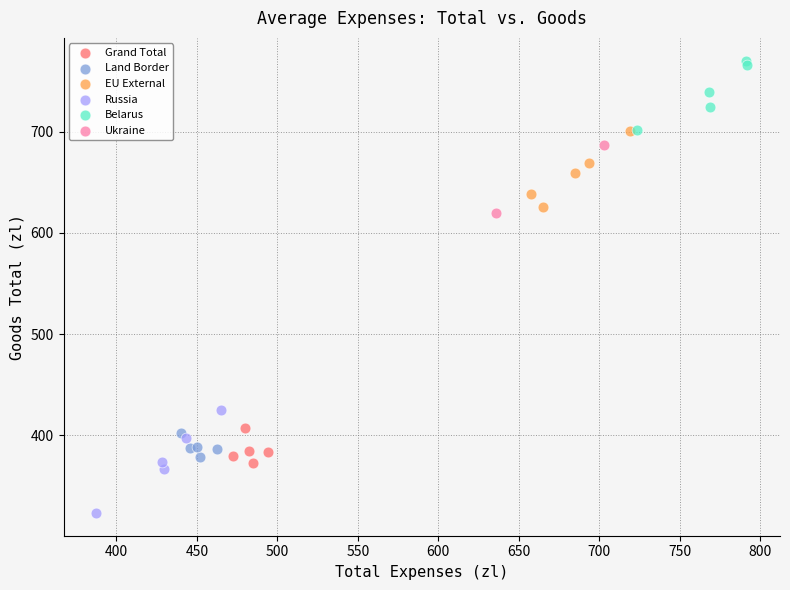

Which series reaches the maximum Y coordinate?

Belarus